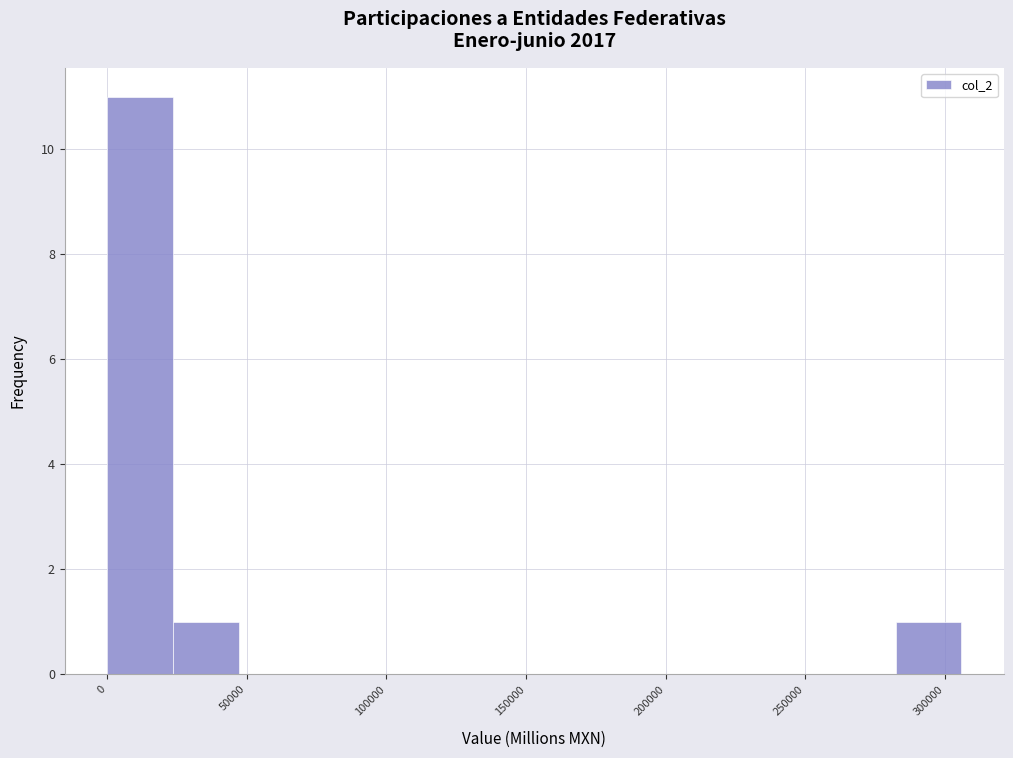

Which range on the x-axis has the tallest bar?

0 to 25000